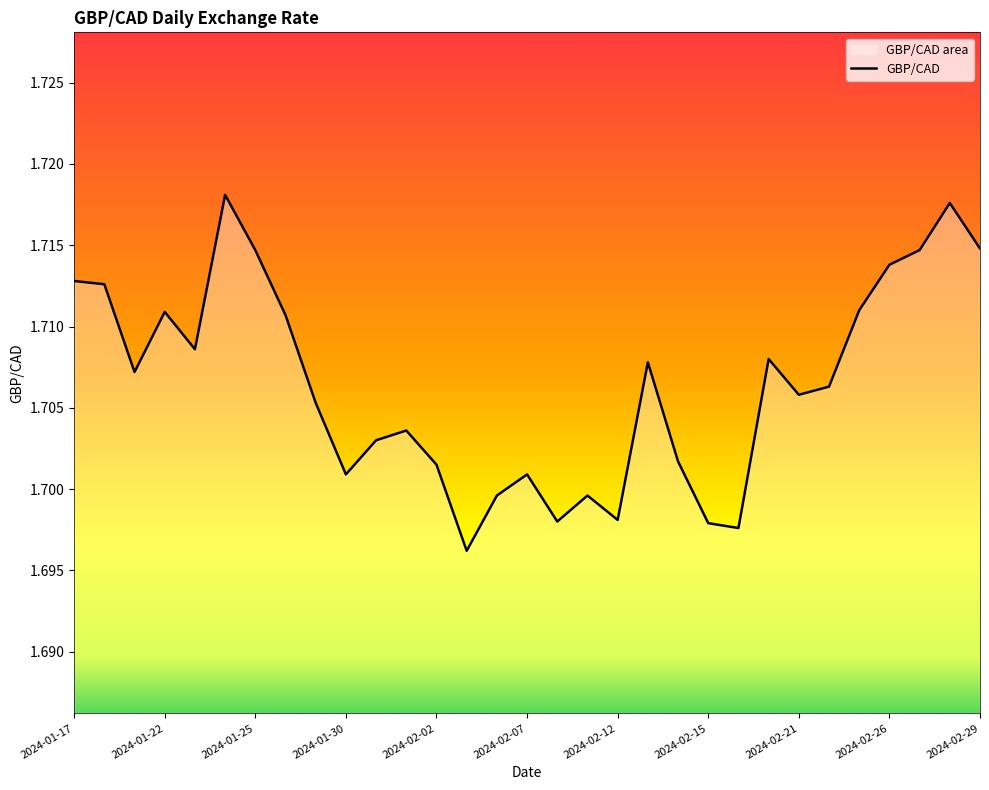

Is it true that the value at 19 is 0.7?

False